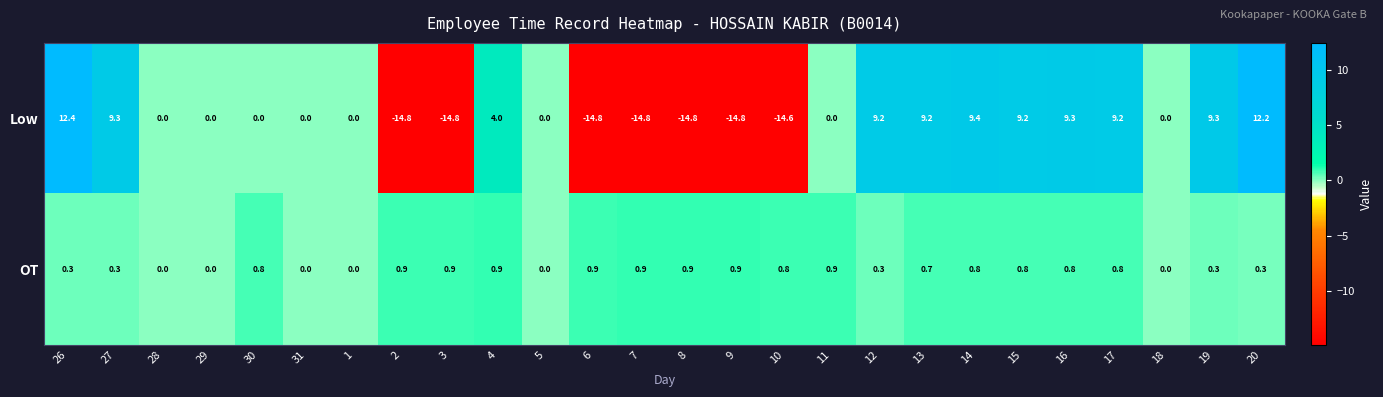

Read the Low value at 2.

-14.8